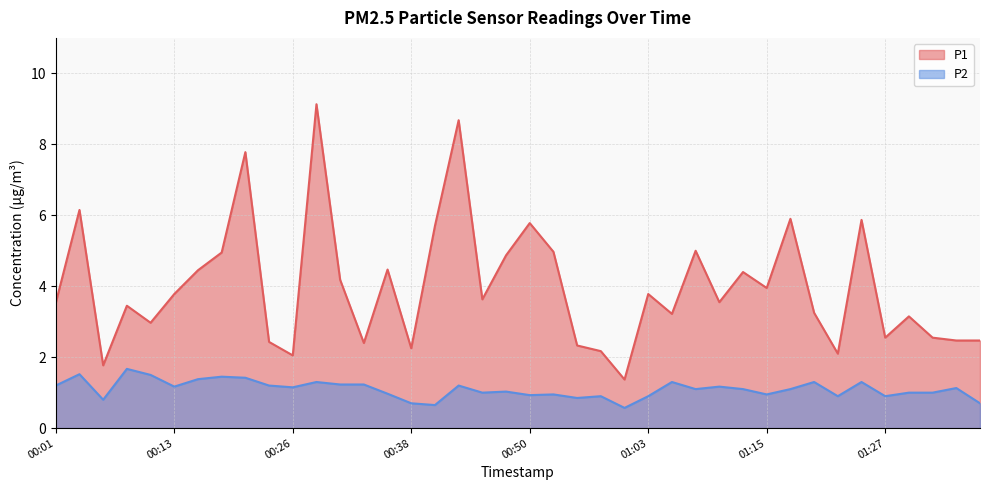

What is the approximate value of P1 at 01:13?

4.4